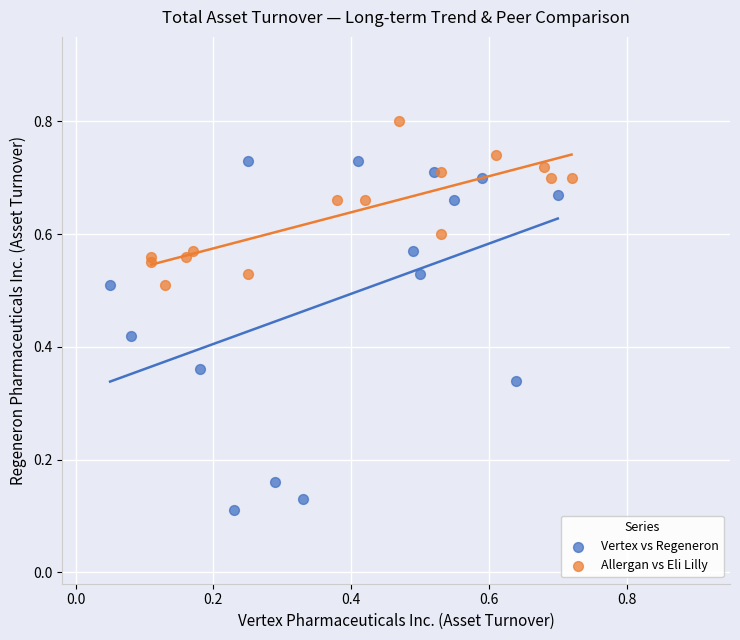

Which series reaches the minimum Y coordinate?

Vertex vs Regeneron